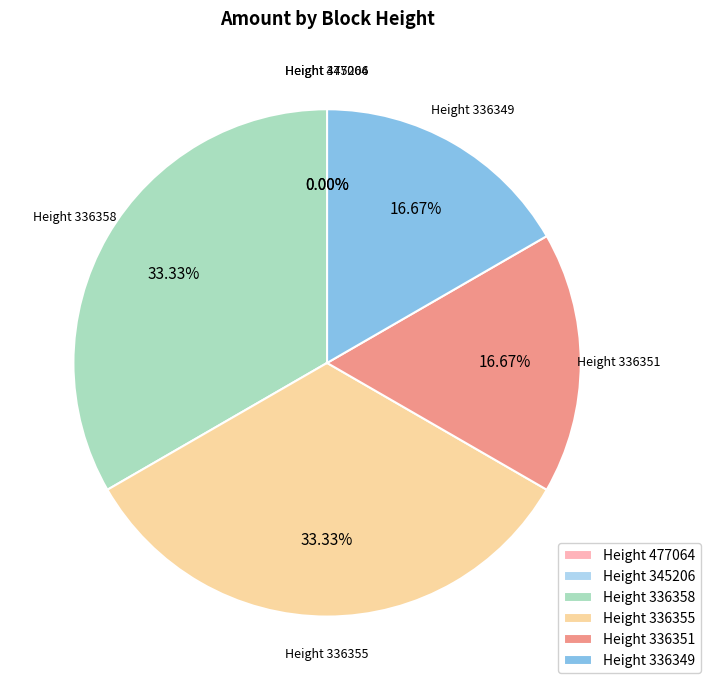

Approximately how many times larger is the value at Height 336349 compared to Height 336355?

0.5